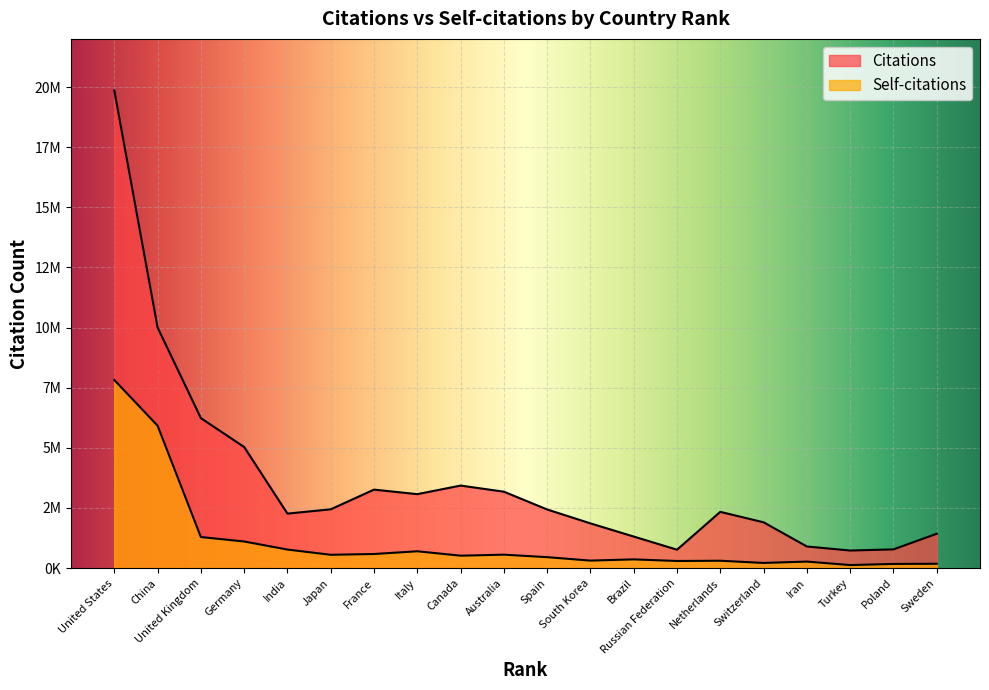

The value of Citations at South Korea is 1859283. True or false?

True